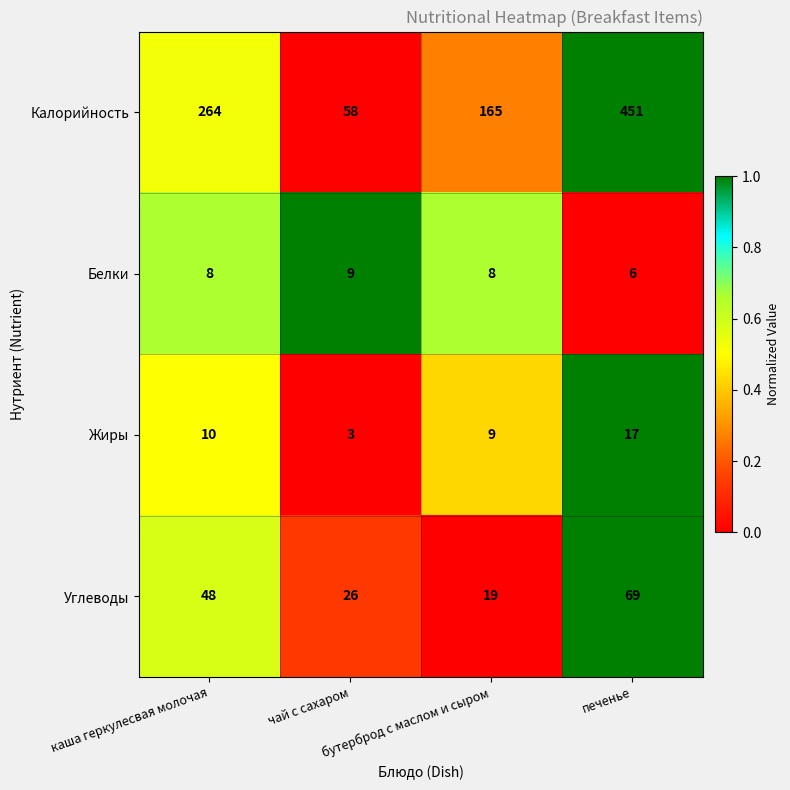

Which series changed the most between бутерброд с маслом и сыром and печенье?

Калорийность